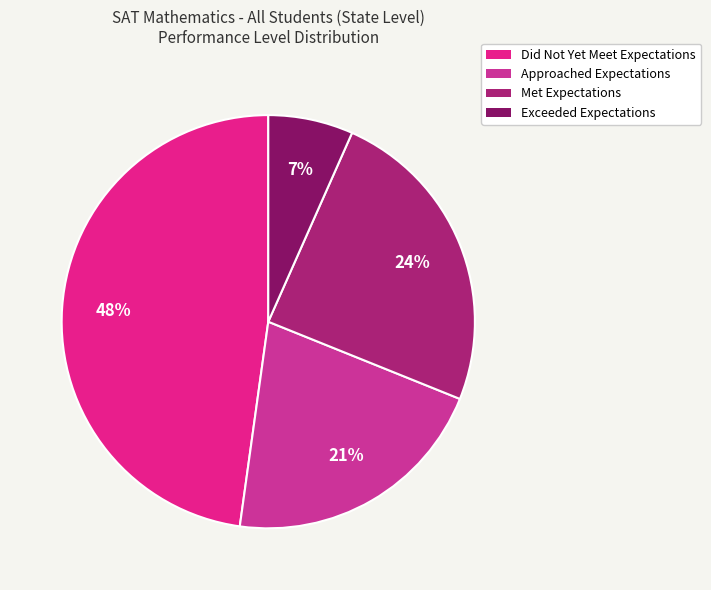

Rank the categories by value from lowest to highest.

Exceeded Expectations, Approached Expectations, Met Expectations, Did Not Yet Meet Expectations